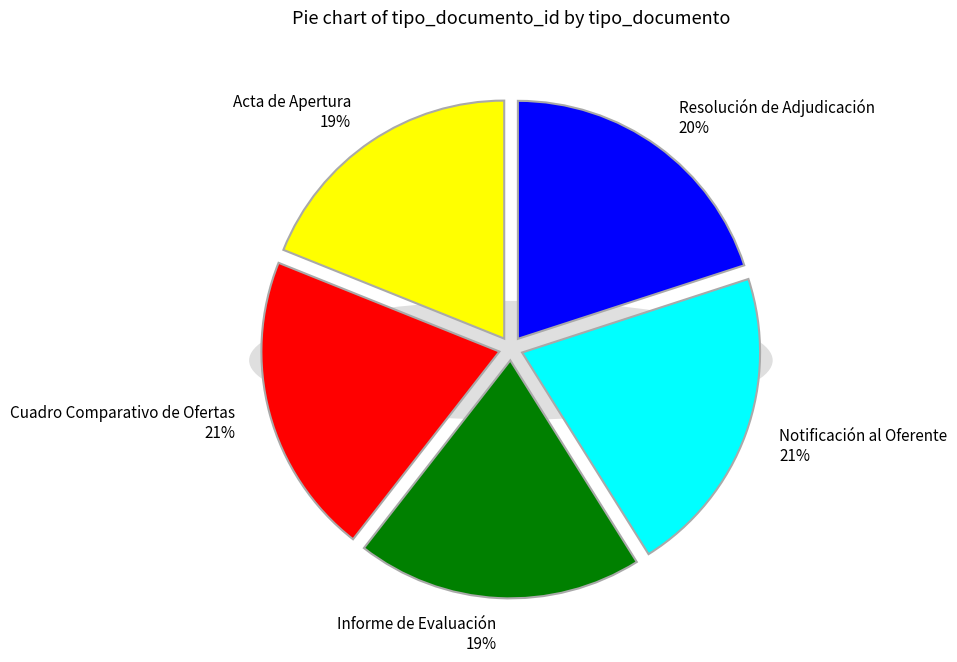

Which category has the biggest portion of the pie?

Notificación al Oferente